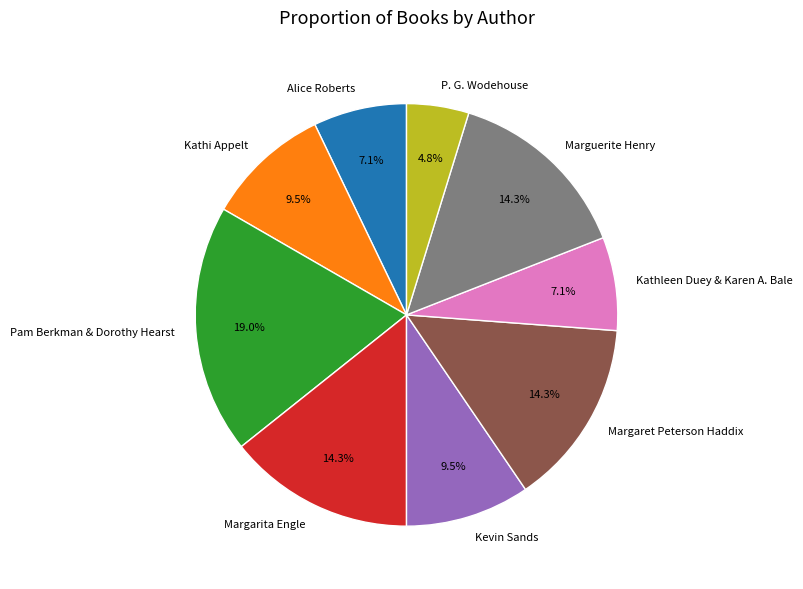

Count the number of slices in the pie.

9